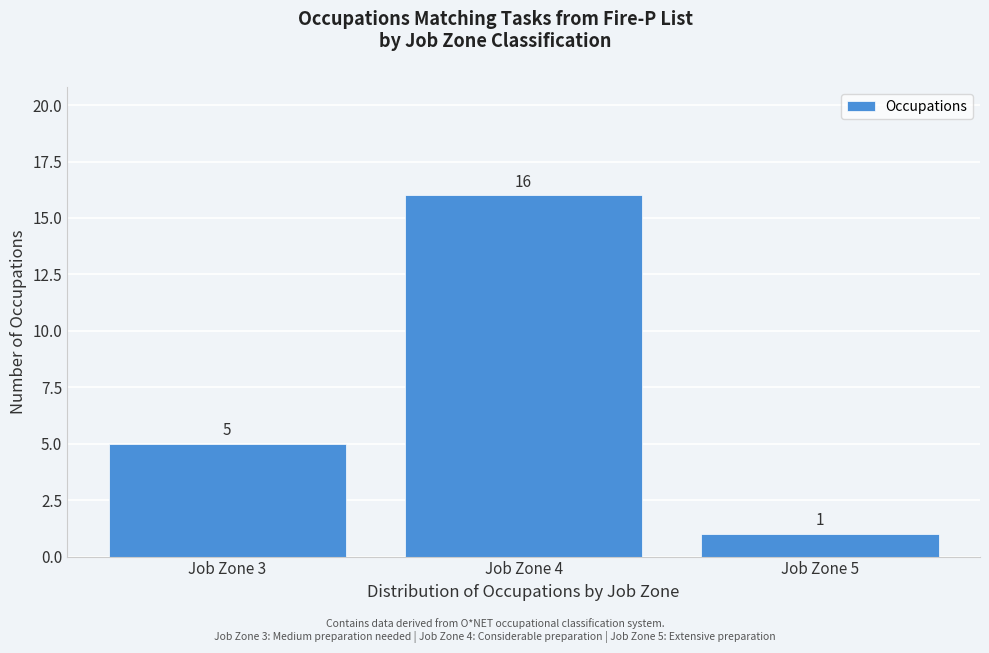

Reading right to left, list all the values displayed in this chart.

Job Zone 5=1	Job Zone 4=16	Job Zone 3=5